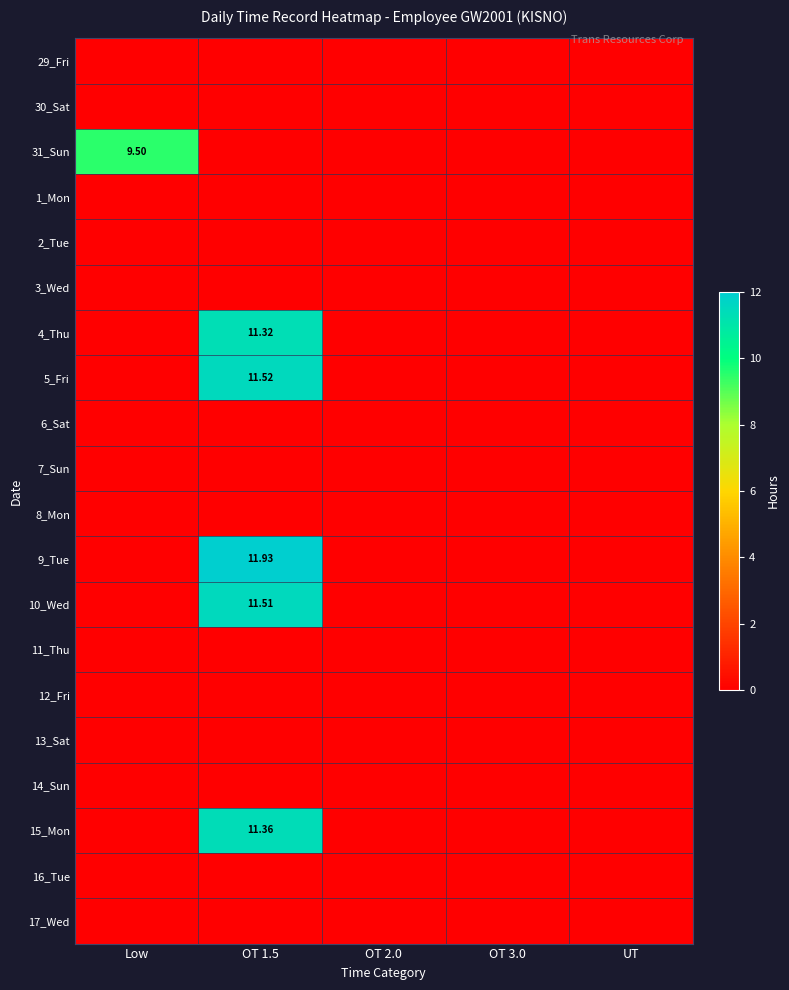

Which series has the largest total across all categories?

9_Tue